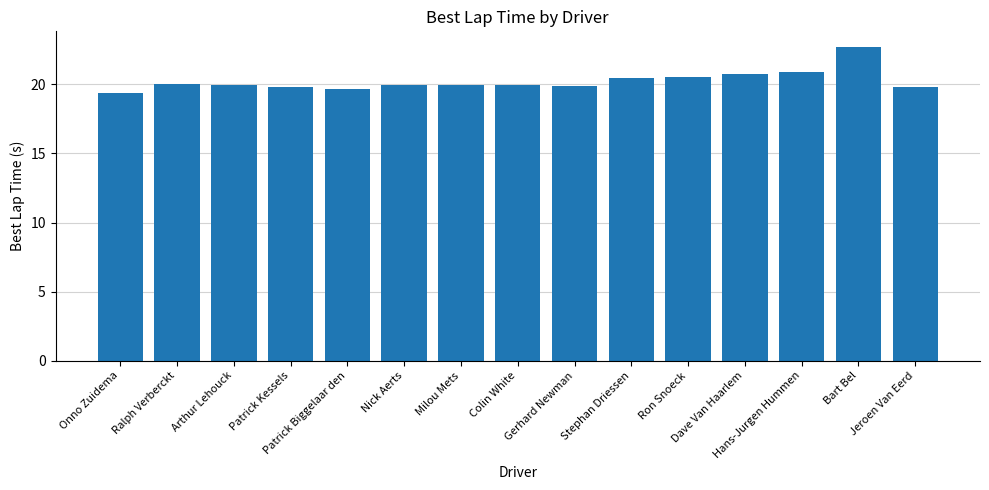

What is the value of the 10th bar from the left?

20.5